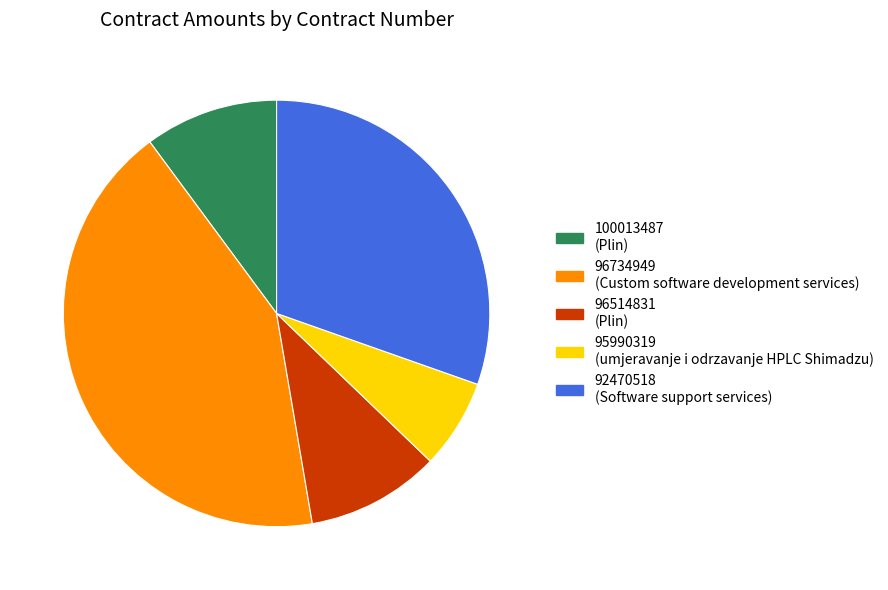

Which slice is the smallest?

95990319